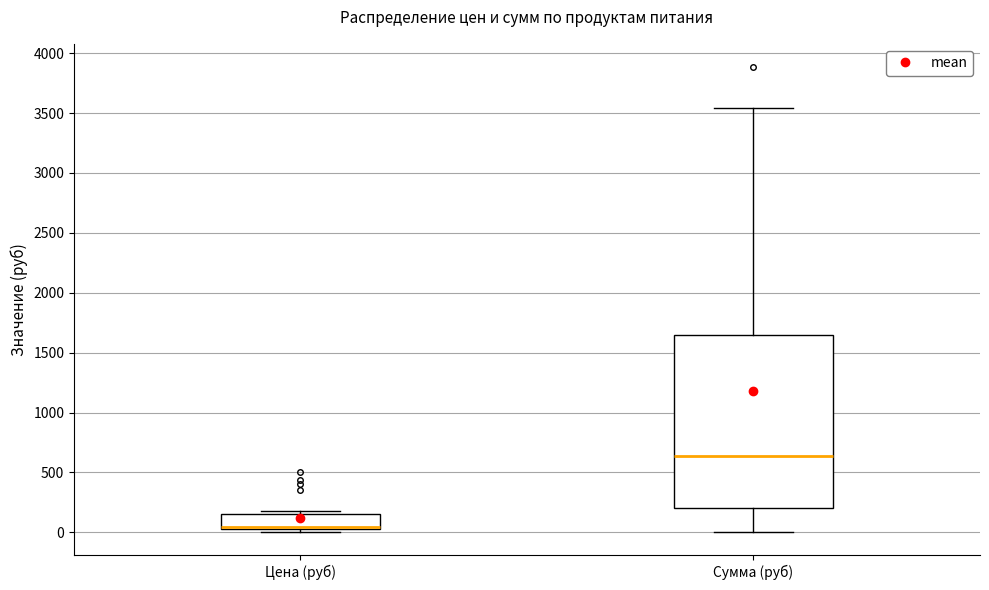

Where does the upper whisker of the box for Сумма (руб) end on the y-axis? The values are not printed on the chart, so give them approximately, as read against the axis.

3550